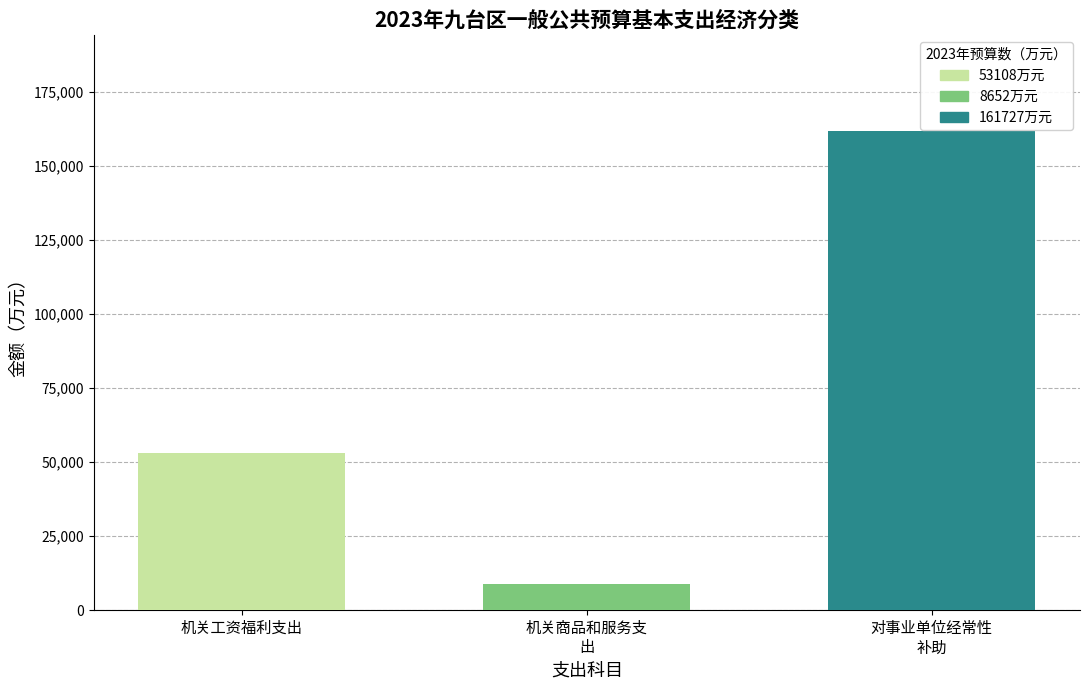

What is the smallest value displayed?

8652